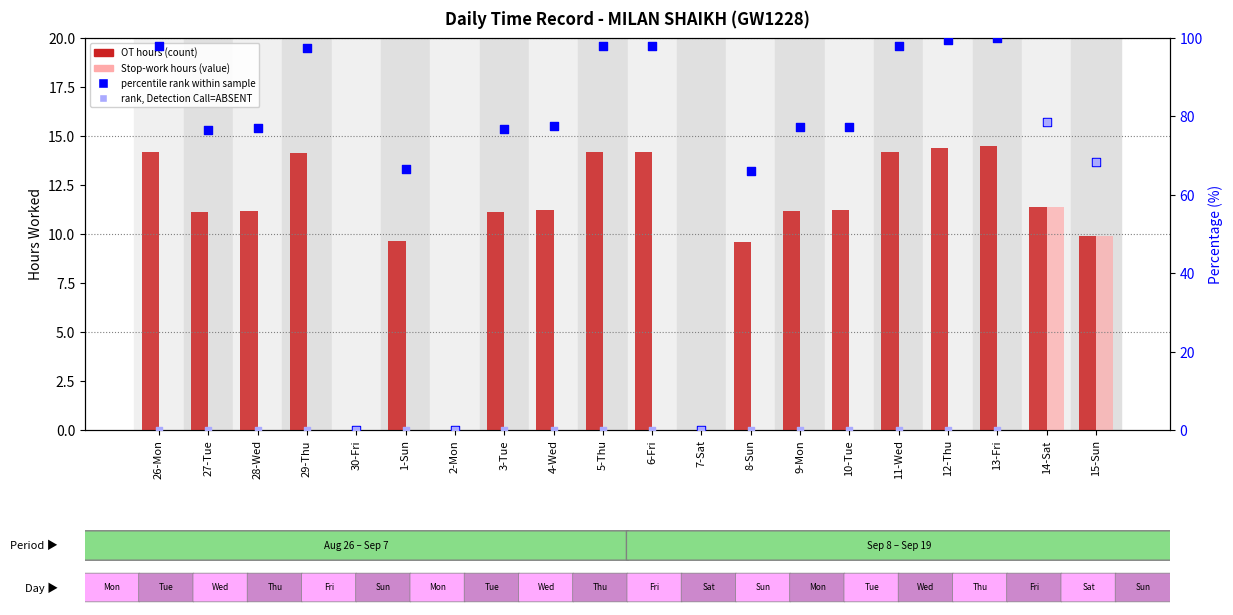

Is the value of percentile rank within sample at 11-Wed greater than the value of Stop hours (value) at 8-Sun?

Yes